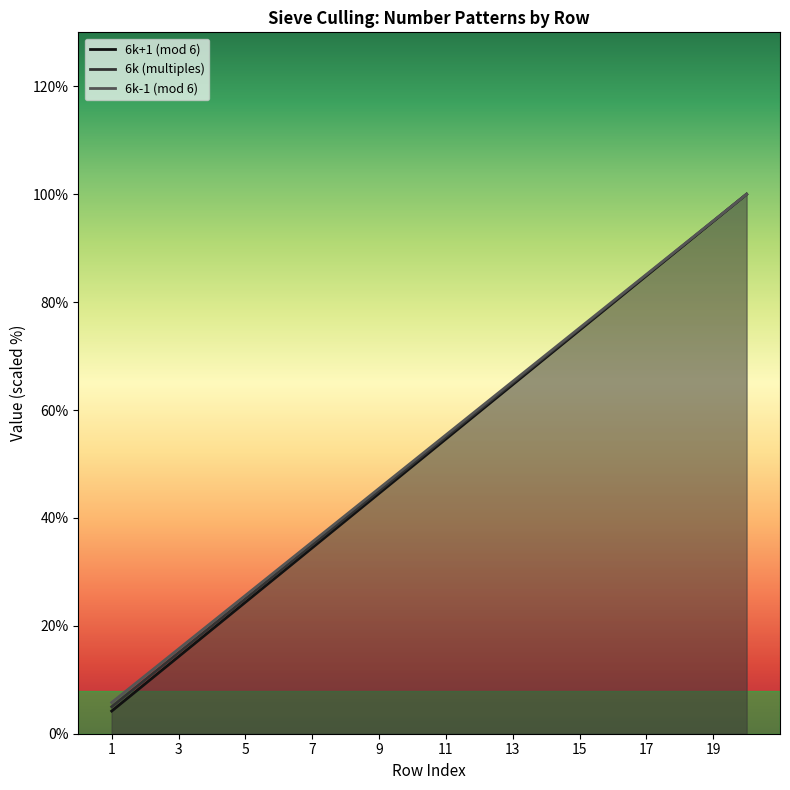

At how many categories does at least one series exceed 65?

8